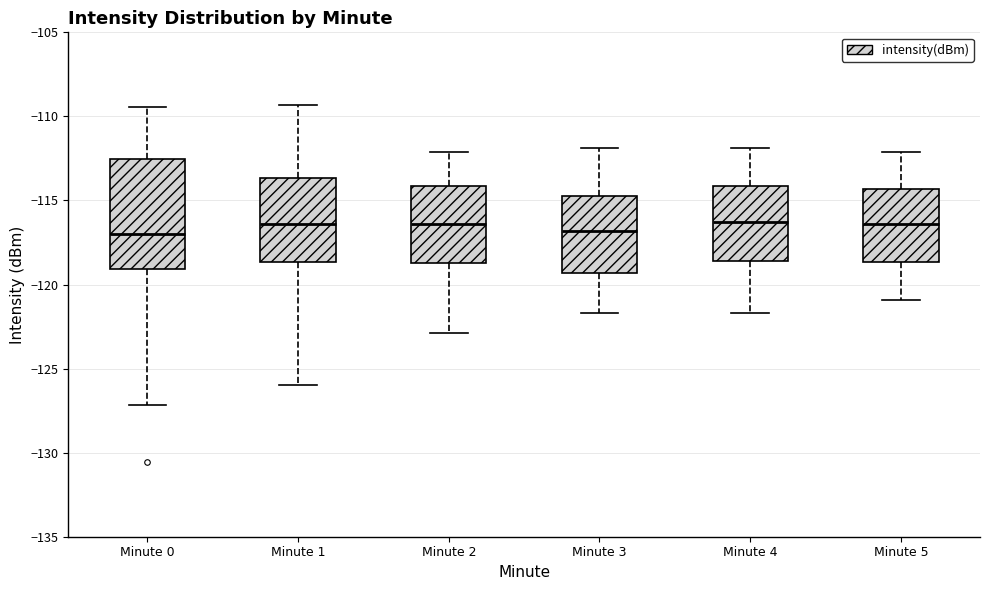

Which box is the tallest, from its lower edge to its upper edge?

Minute 0